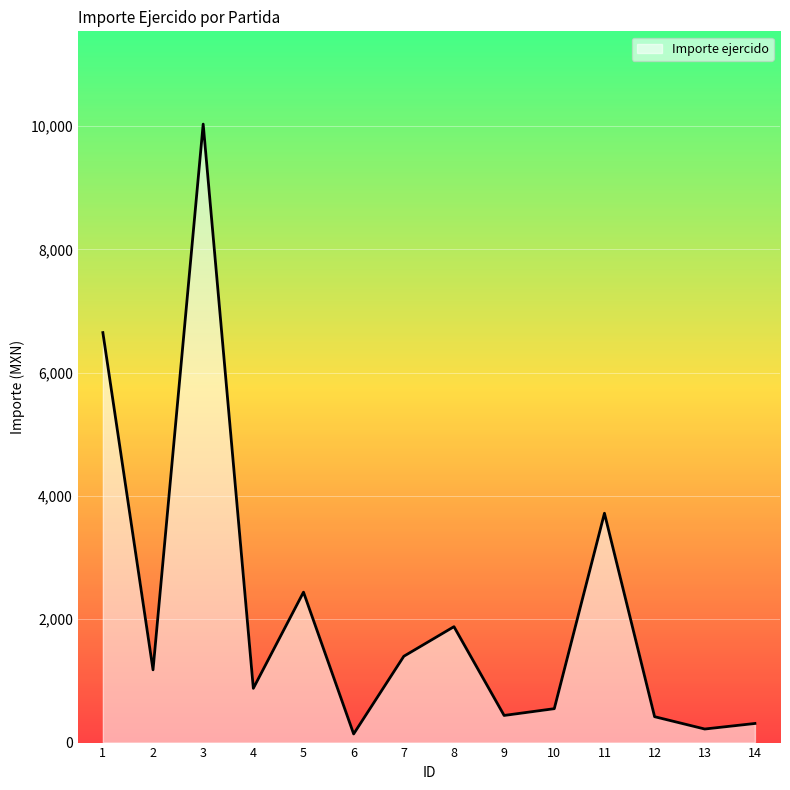

What is the greatest value displayed?

10032